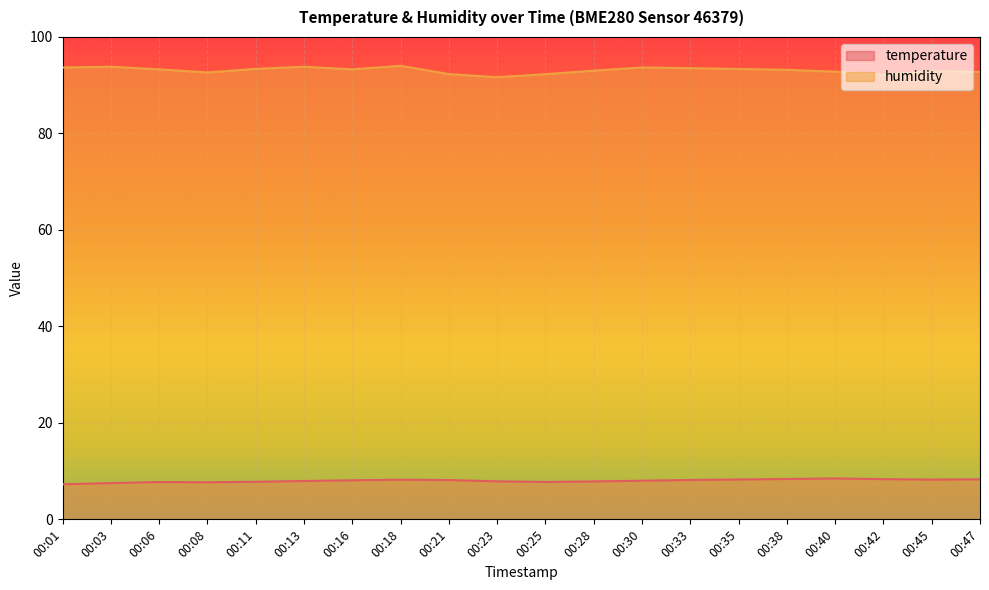

How many series are shown in this chart?

2